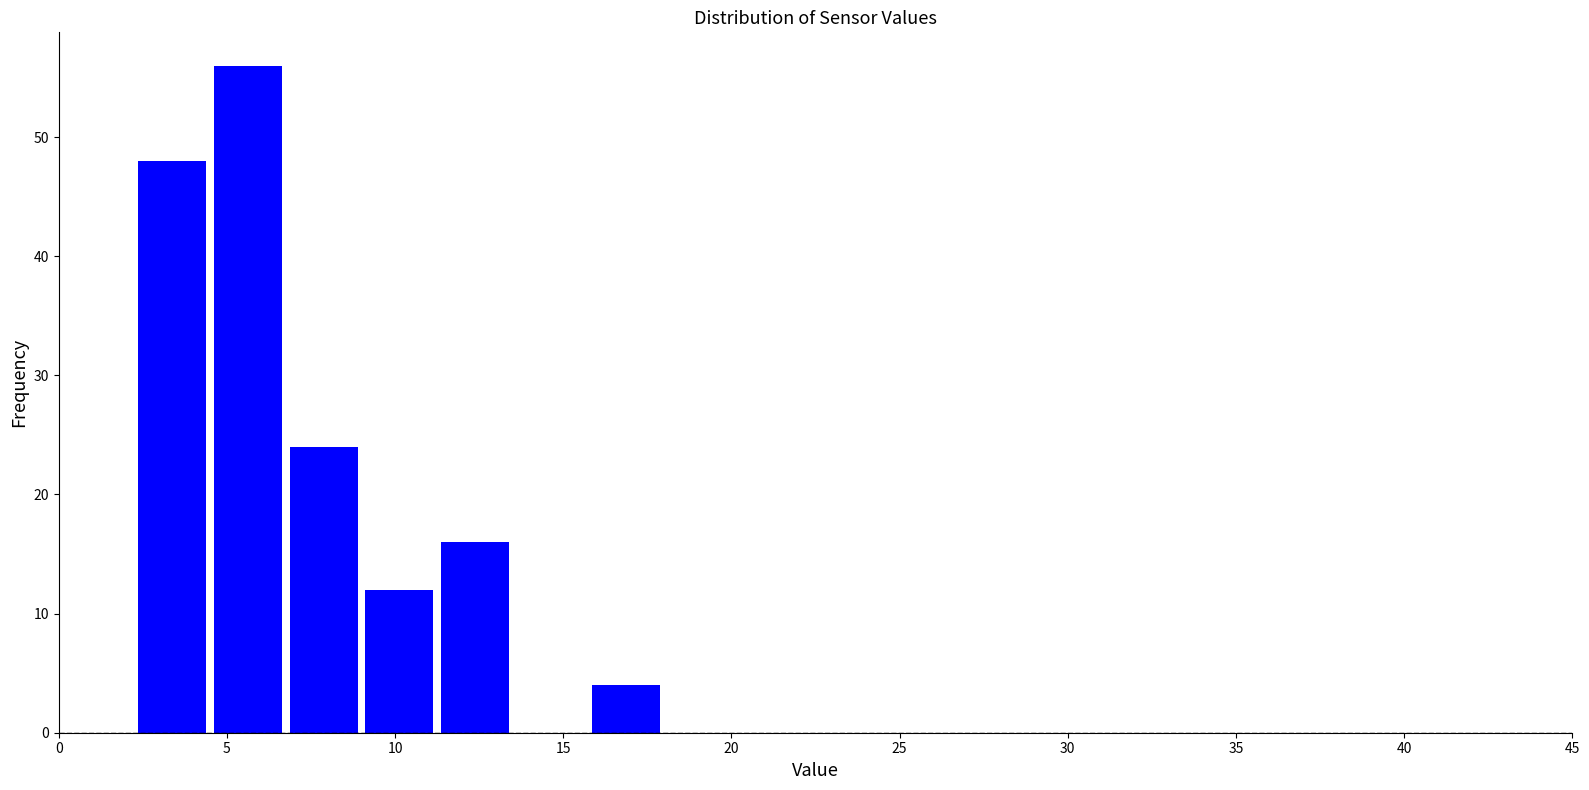

Reading left to right, transcribe this chart: for each bar, give the range it covers on the x-axis and its height. Neither the bar edges nor the heights are printed on the chart, so give them approximately, as read against the axes.

0.00 to 2.25: 0
2.25 to 4.50: 48
4.50 to 6.75: 56
6.75 to 9.00: 24
9.00 to 11.25: 12
11.25 to 13.50: 16
13.50 to 15.75: 0
15.75 to 18.00: 4
18.00 to 20.25: 0
20.25 to 22.50: 0
22.50 to 24.75: 0
24.75 to 27.00: 0
27.00 to 29.25: 0
29.25 to 31.50: 0
31.50 to 33.75: 0
33.75 to 36.00: 0
36.00 to 38.25: 0
38.25 to 40.50: 0
40.50 to 42.75: 0
42.75 to 45.00: 0